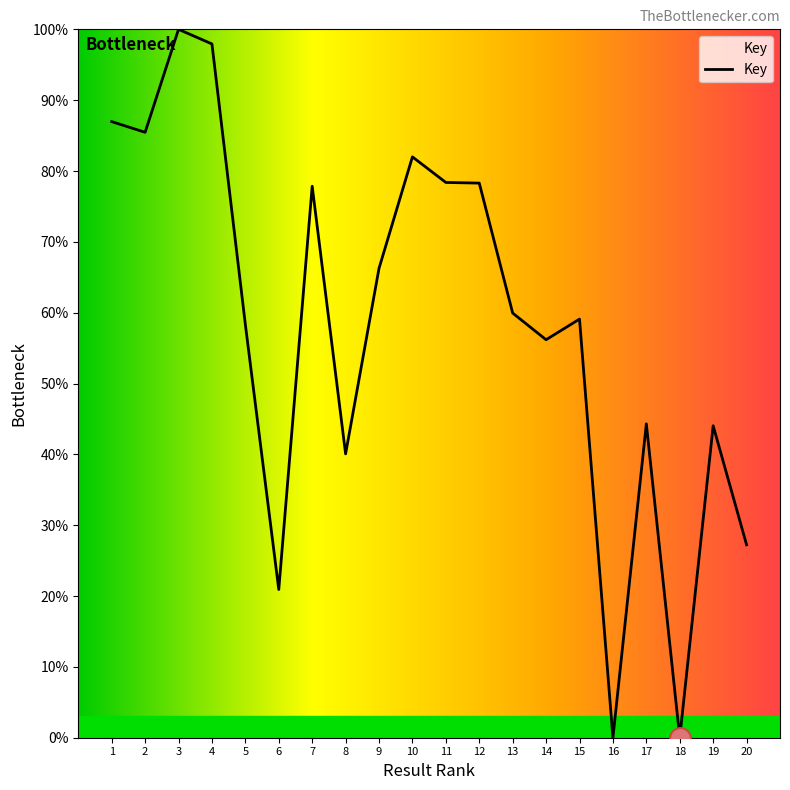

What is the change in value from 8 to 12?

+38.2